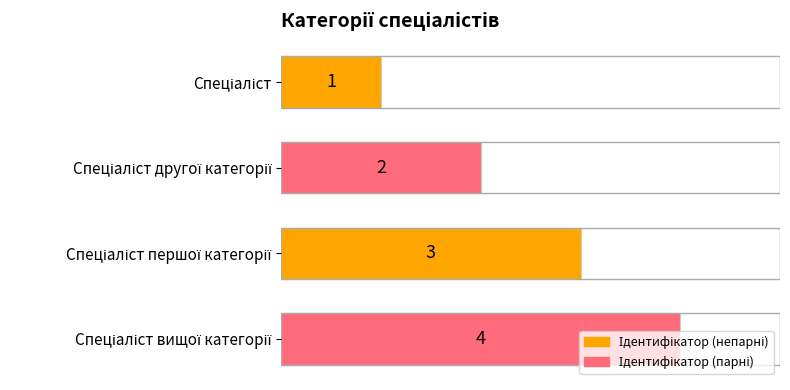

What is the sum of all values?

10